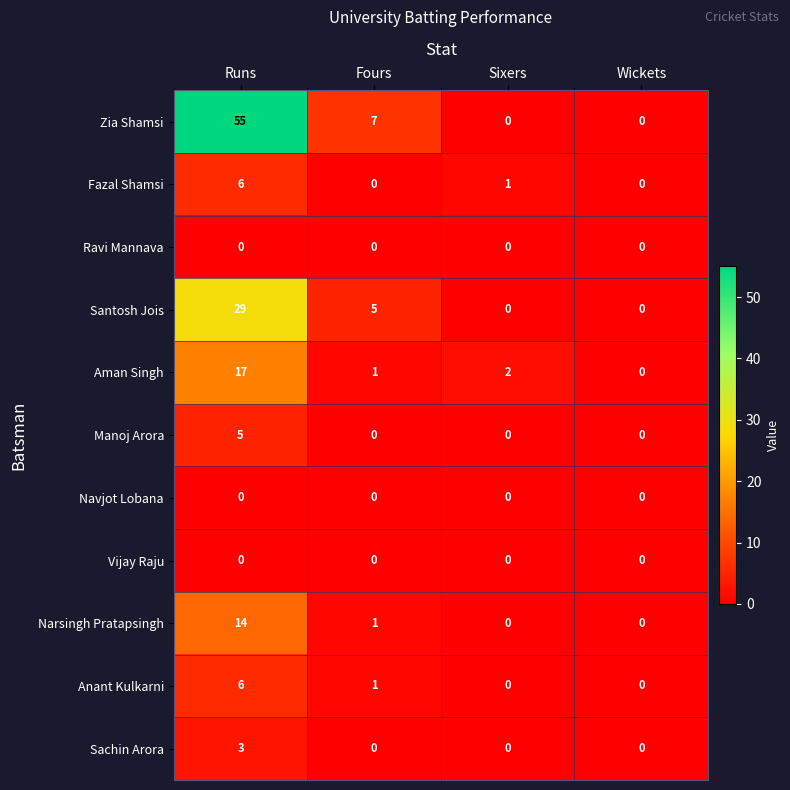

How many distinct data groups are displayed?

11